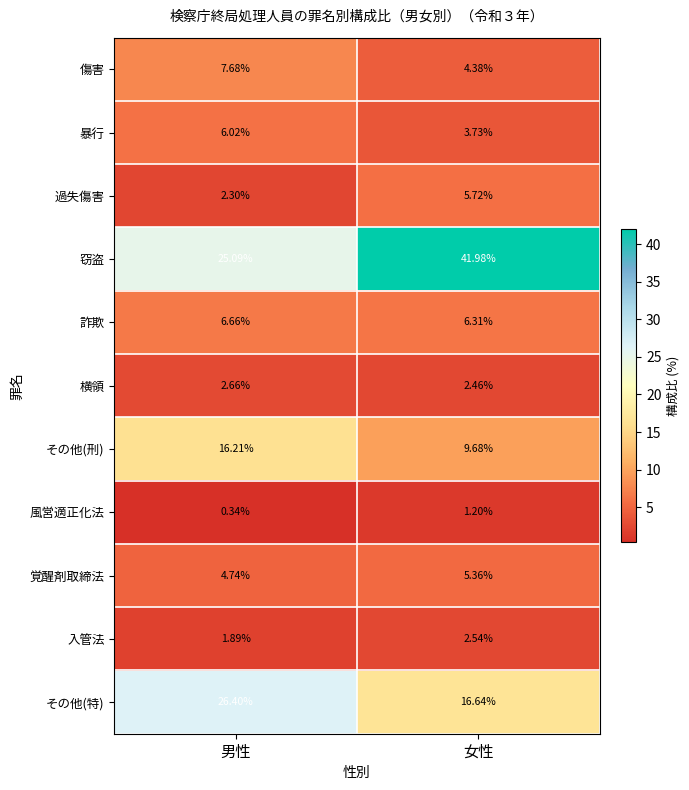

What is the total value across all series at 男性?

100.0